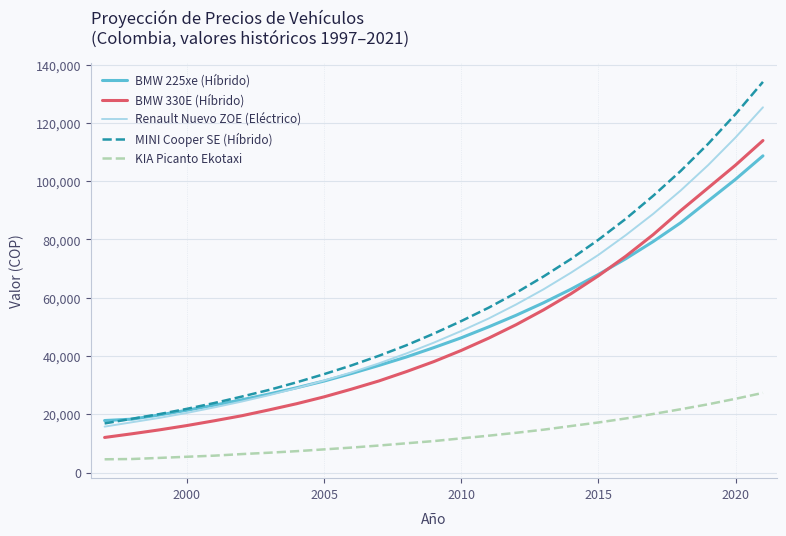

Which series has the widest spread of values?

MINI Cooper SE (Híbrido)